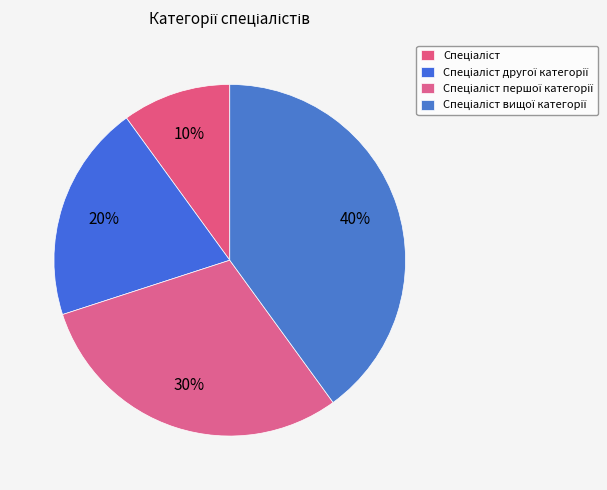

What percentage is the Спеціаліст slice, to the nearest percent?

10%